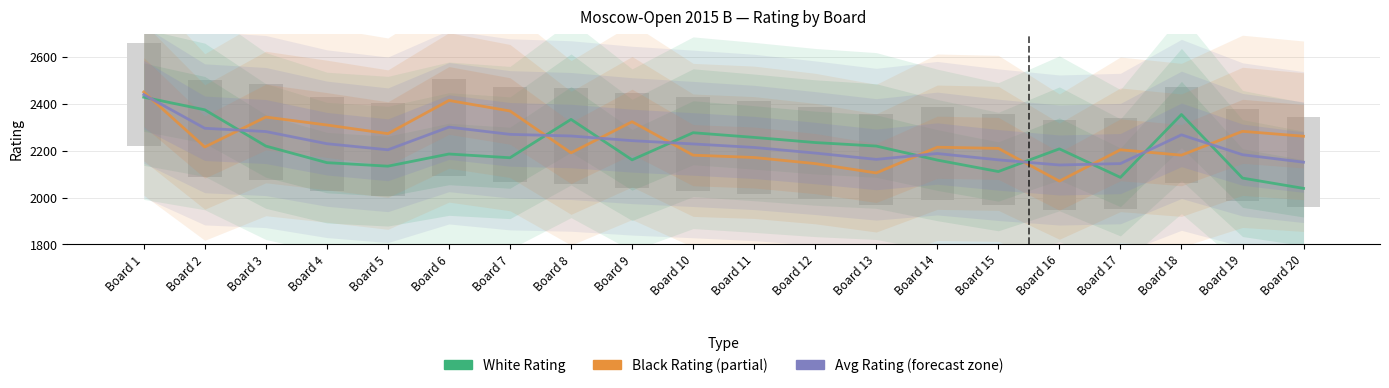

At which label does White Rating first exceed 2208?

Board 1